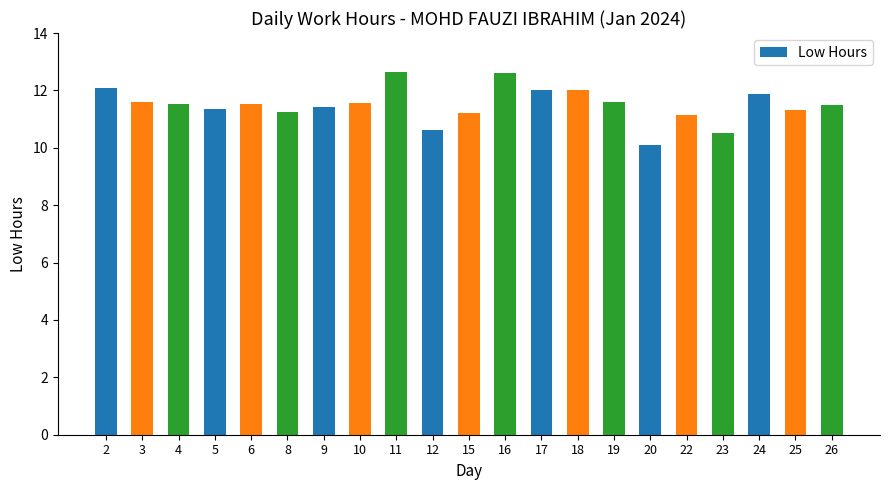

Count the number of values greater than 11.

18